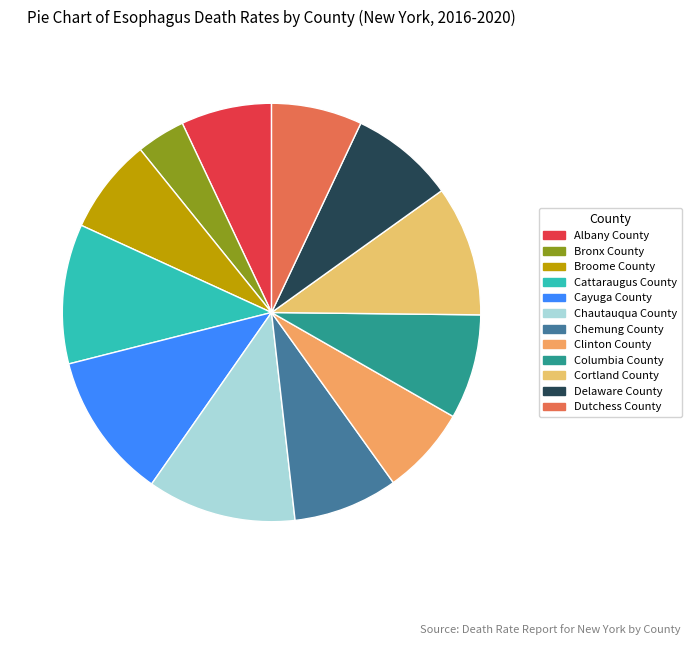

Count the number of slices in the pie.

12